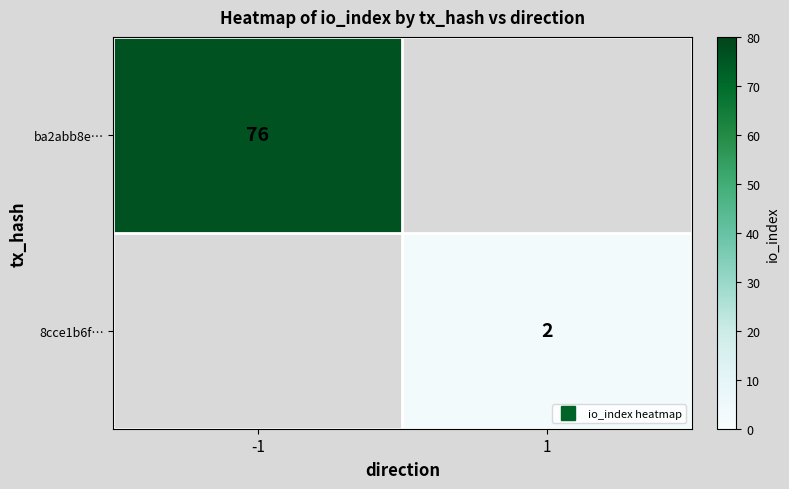

What is the sum of all 8cce1b6f… values?

2